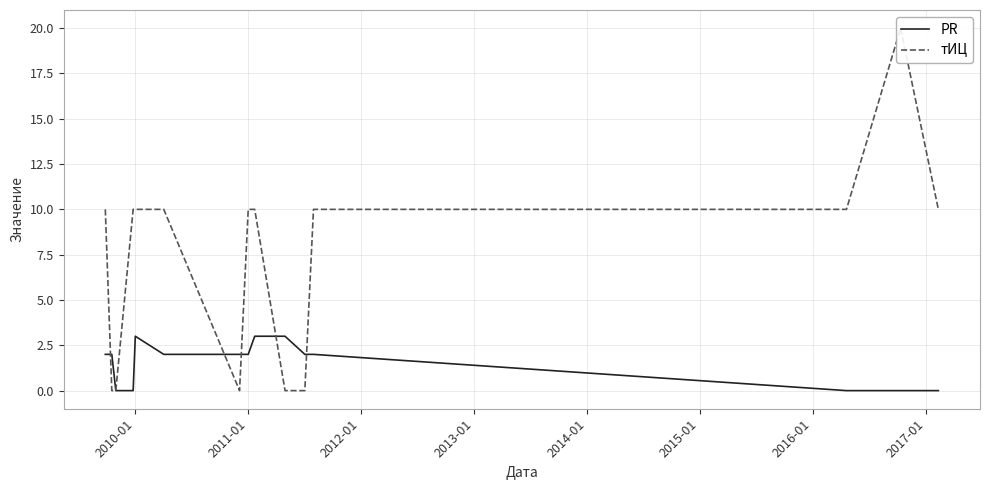

What is the highest value of the PR series?

3